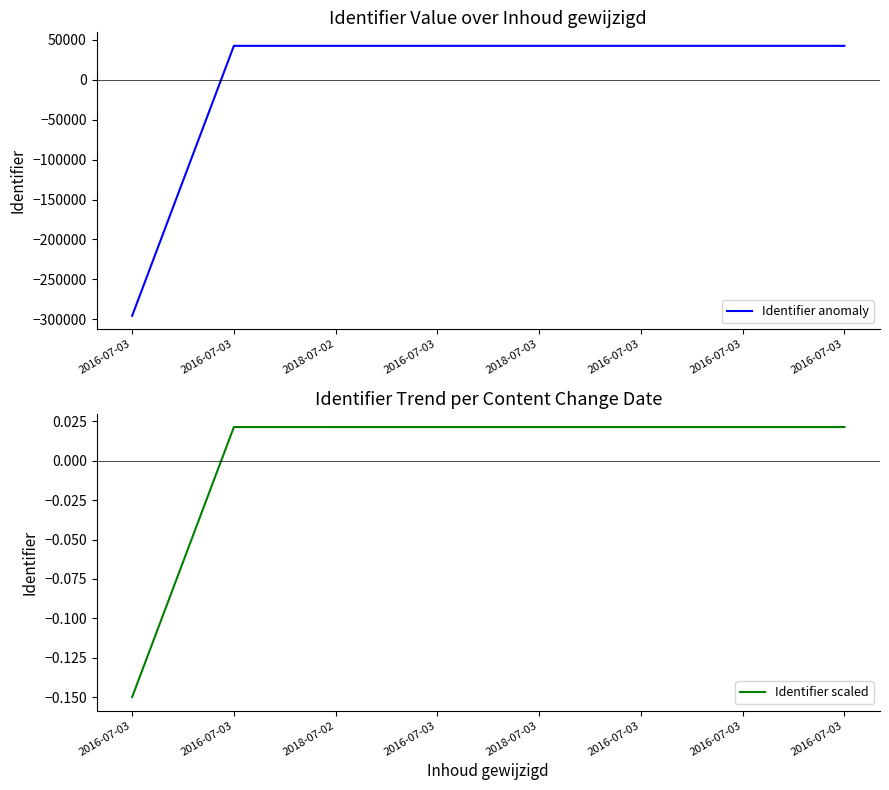

True or false: Identifier scaled has more than 2 points higher than both neighbors.

False